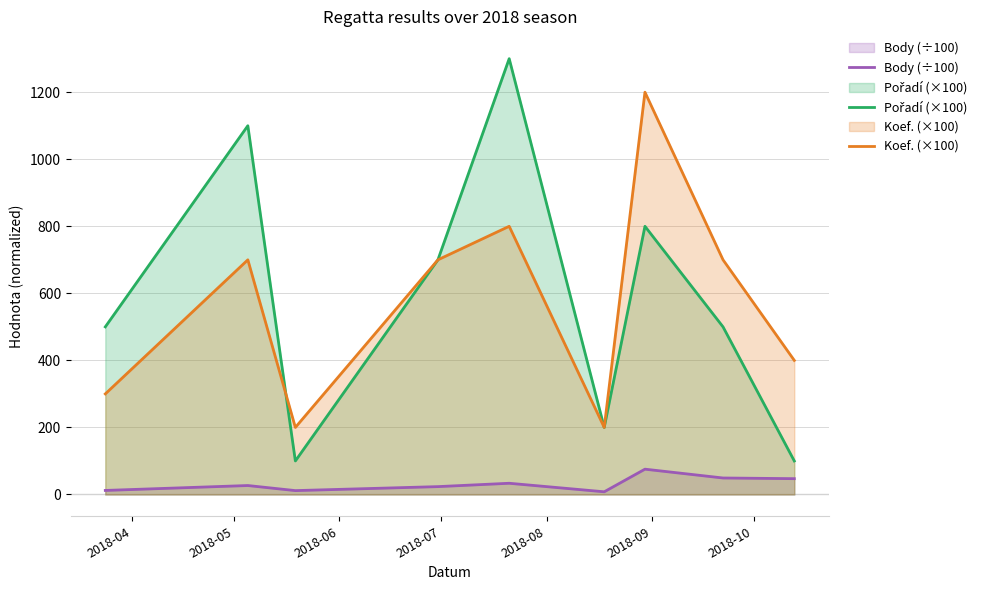

True or false: Body (÷100) and Koef. (×100) cross at least once.

False